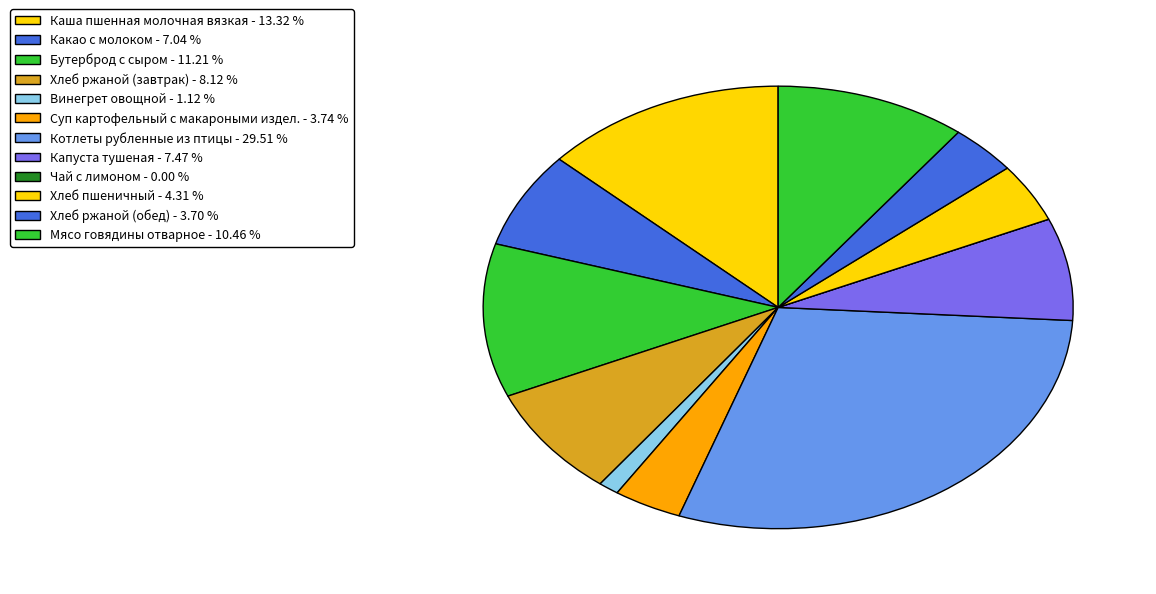

What portion of the pie excludes Капуста тушеная?

92.5%